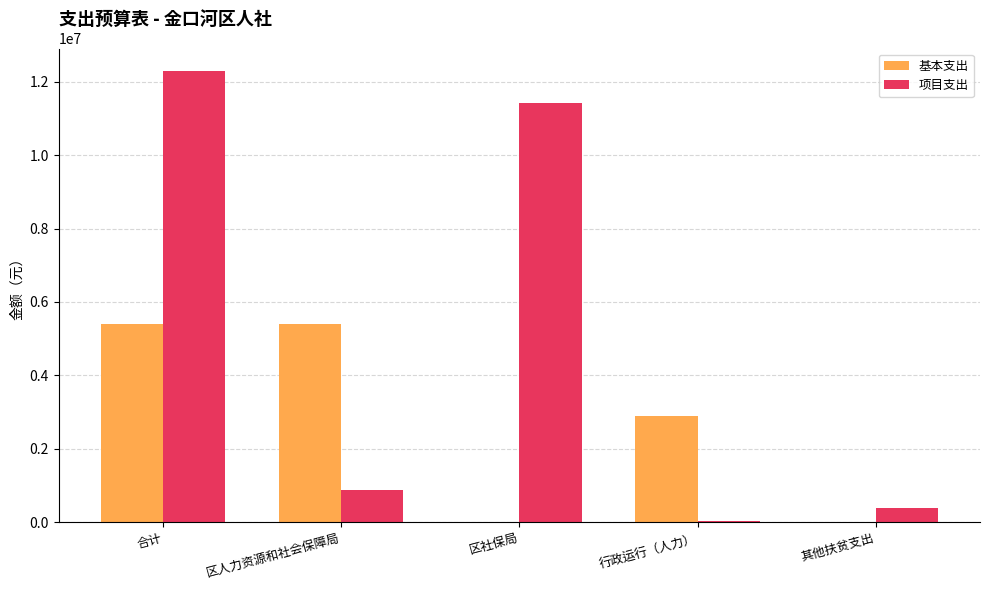

What is the approximate value of 基本支出 at 区人力资源和社会保障局?

5397988